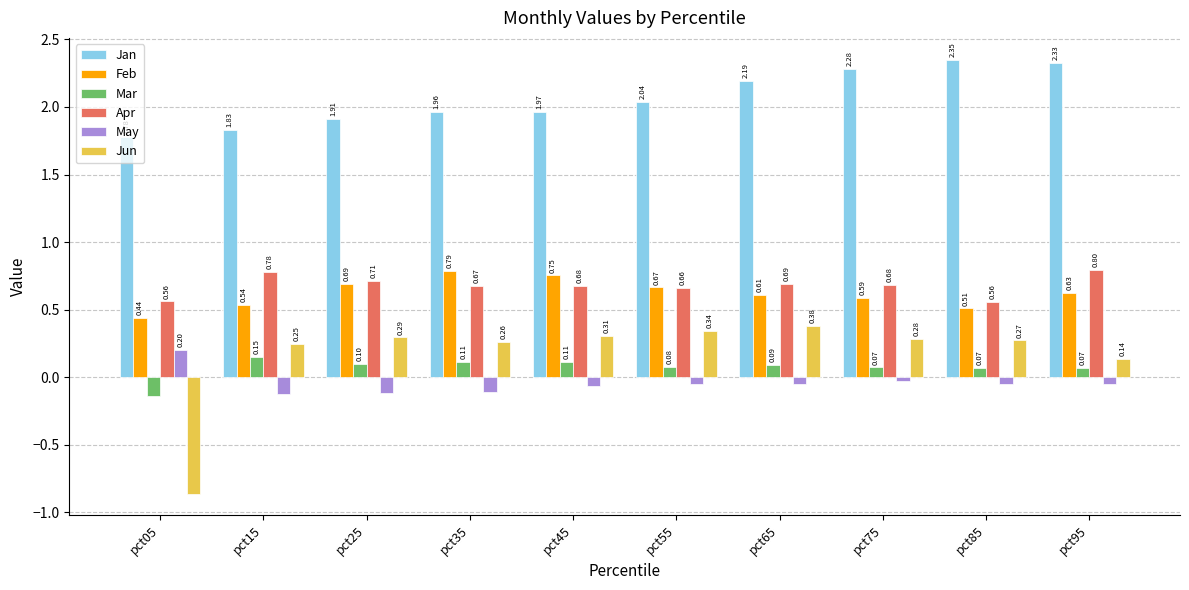

At which label does May first exceed 0?

pct05